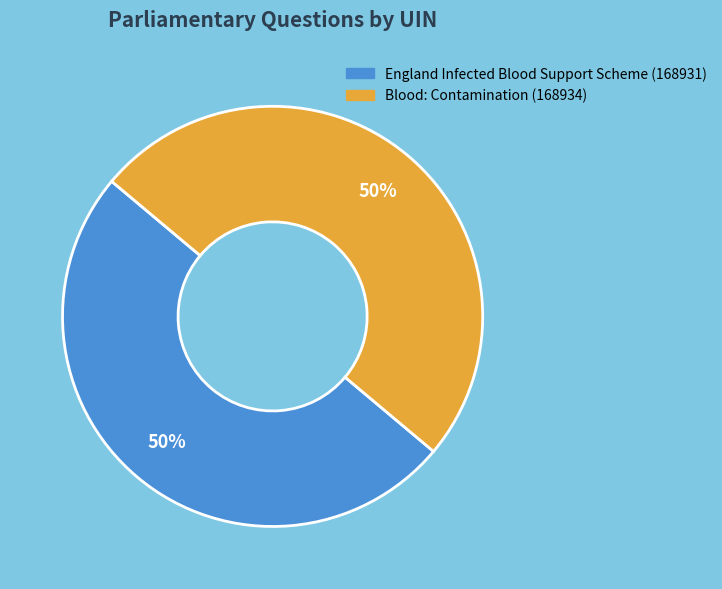

How many segments does this pie chart have?

2